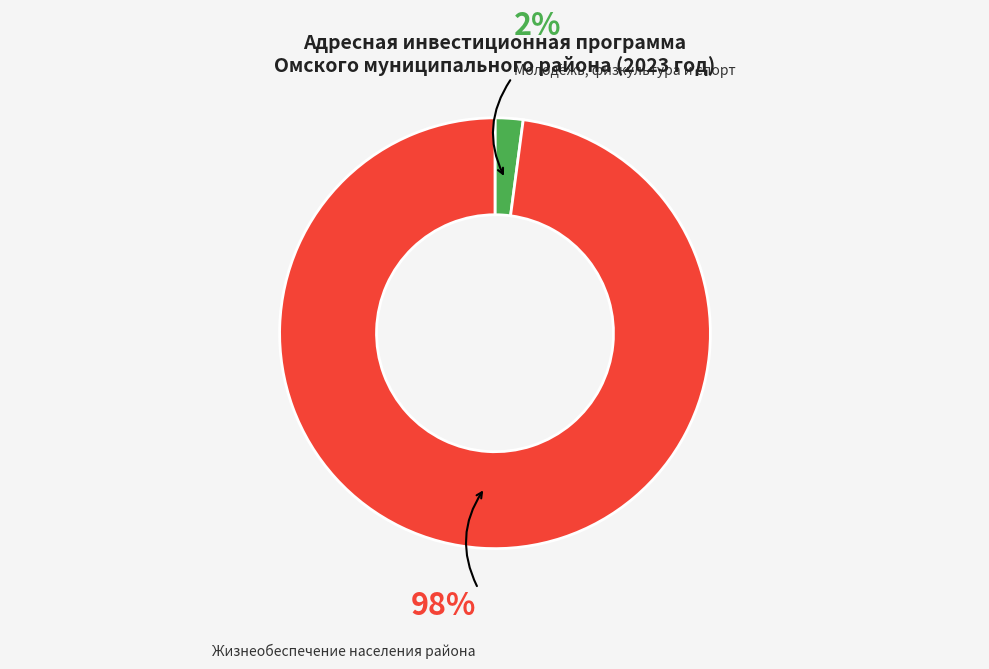

Which category accounts for the majority?

Жизнеобеспечение населения района